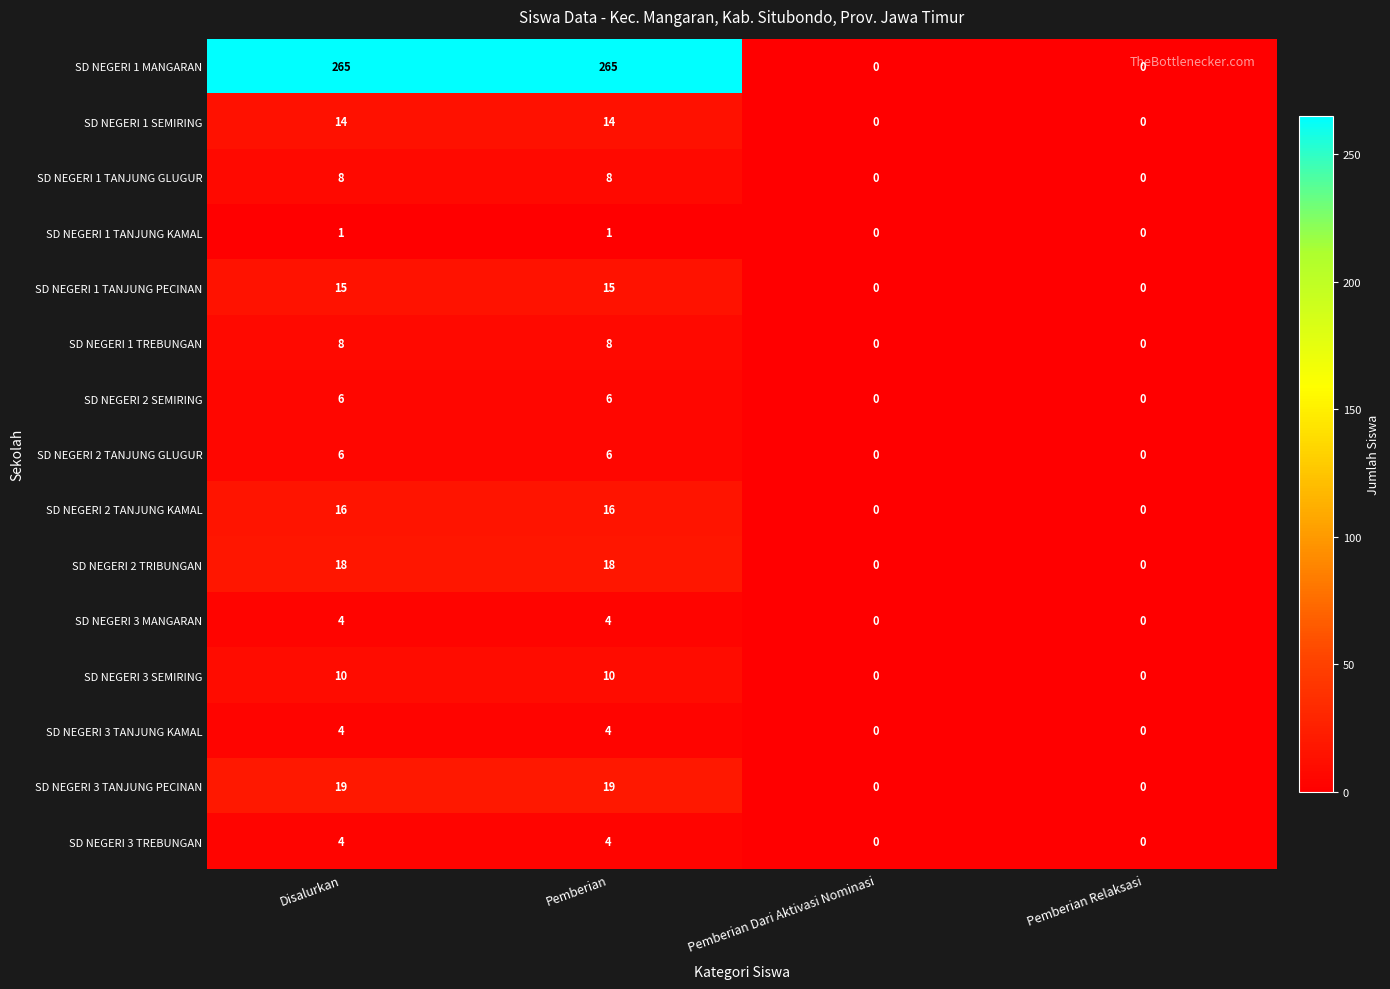

Which series has the widest spread of values?

SD NEGERI 1 MANGARAN